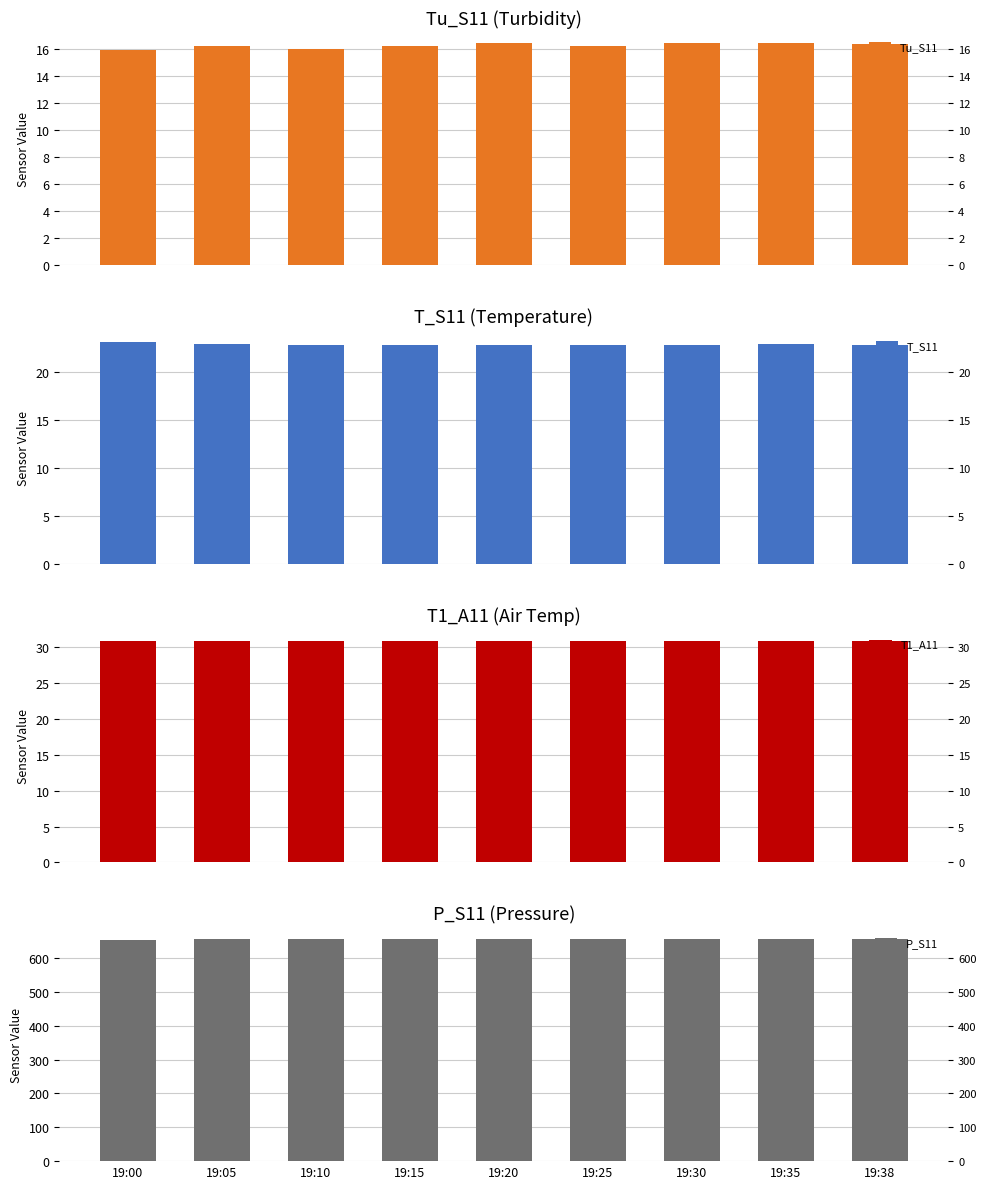

What is the sum of the Tu_S11 values at 19:20 and 19:00?

32.3